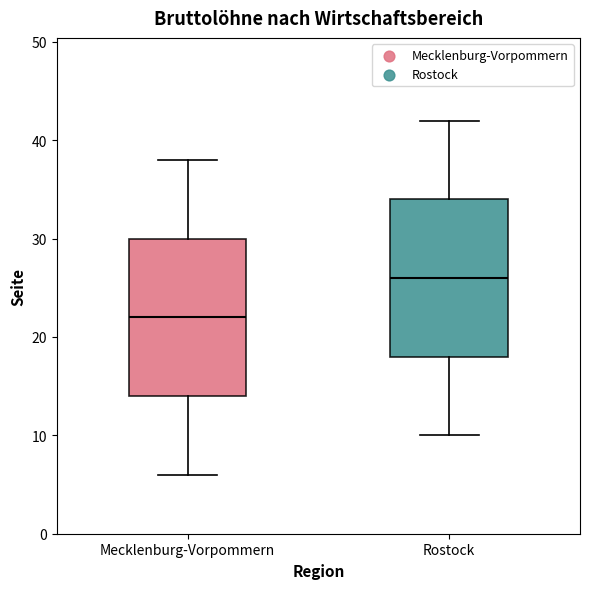

Reading left to right, read every box against the y-axis: the position of its median line, the range the box covers, and the ends of its whiskers. The values are not printed on the chart, so give them approximately, as read against the axis.

Mecklenburg-Vorpommern: median 22, box 14 to 30, whiskers 6 to 38
Rostock: median 26, box 18 to 34, whiskers 10 to 42